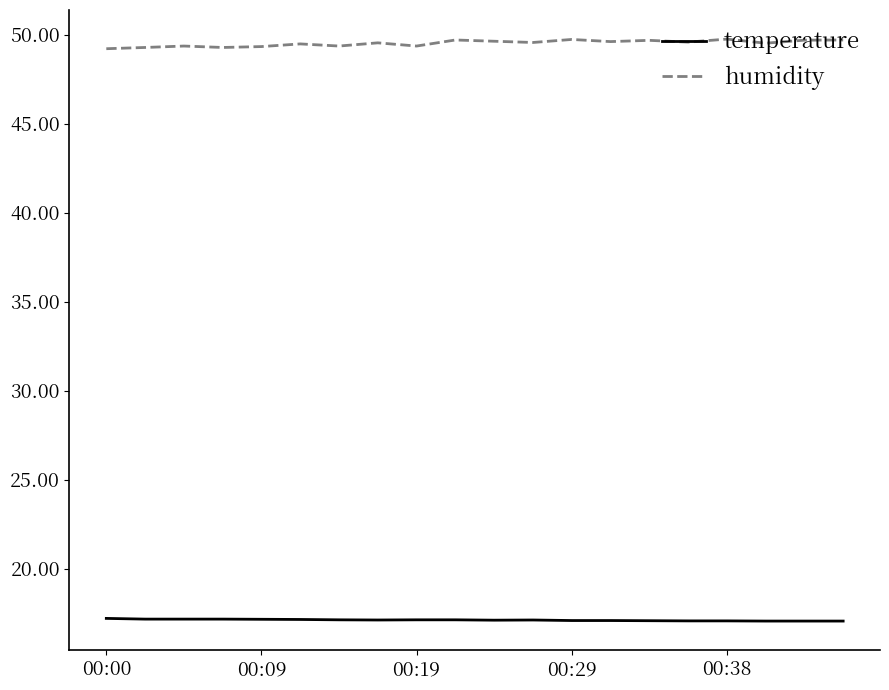

What is the greatest value displayed?

49.8